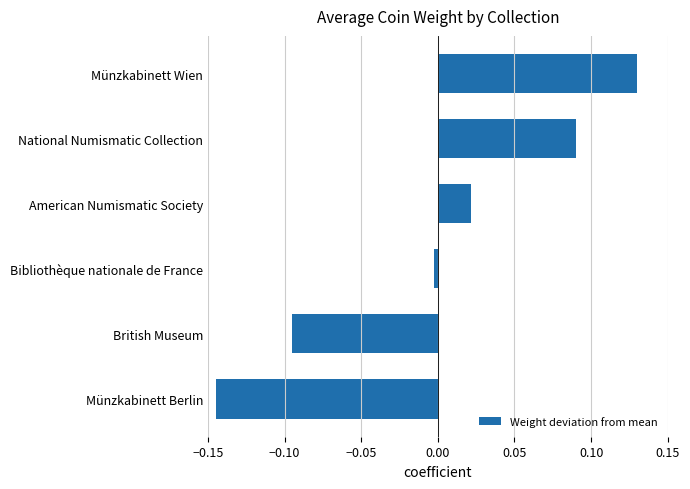

What is the change in value from American Numismatic Society to National Numismatic Collection?

+0.1